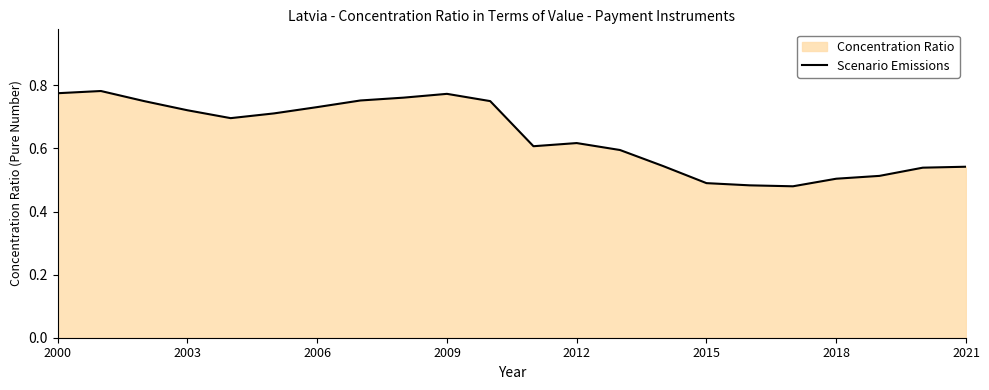

The chart shows a value of 1.2 at 2003. True or false?

False